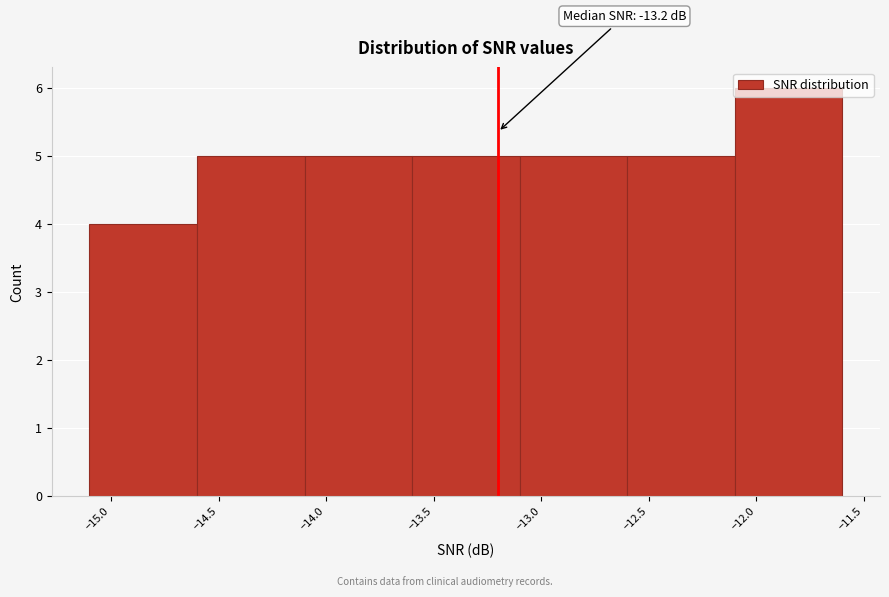

Over which range of the x-axis is the bar tallest?

-12.1 to -11.6